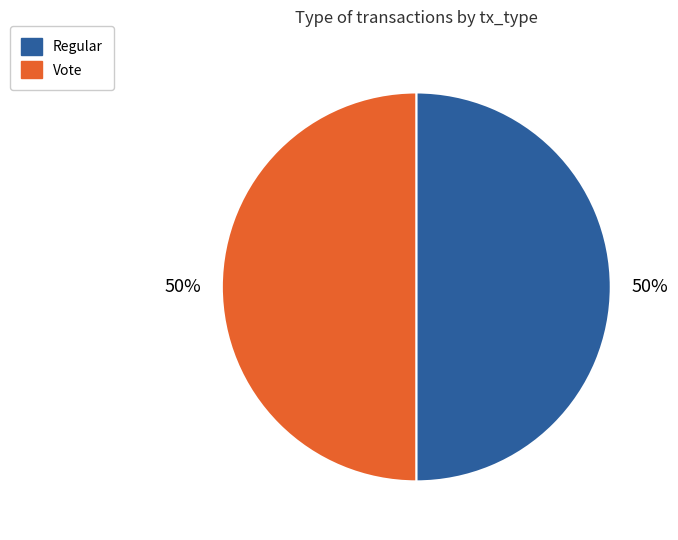

The Regular slice represents 57% of the pie. True or false?

False